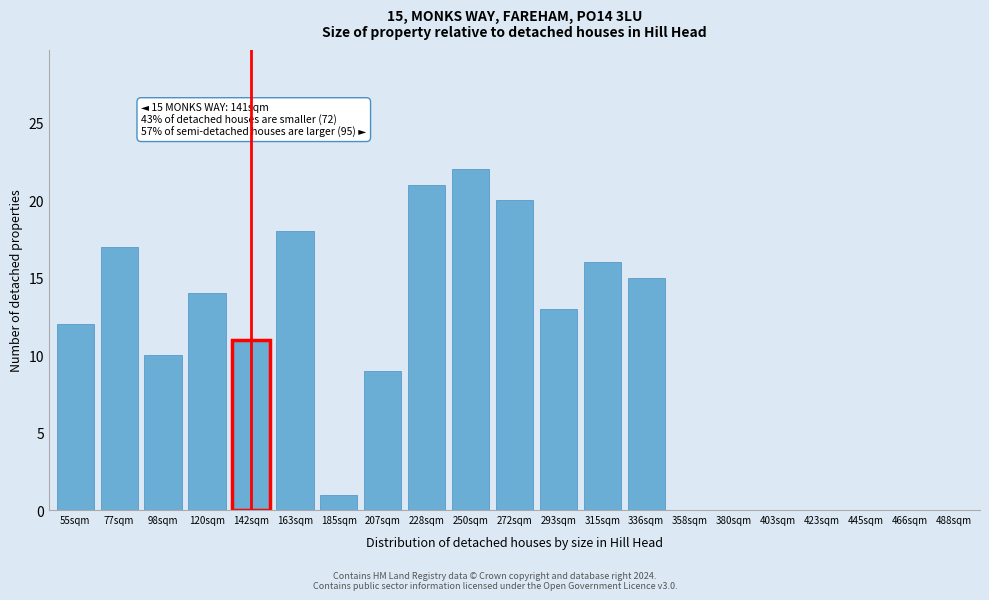

Reading right to left, what are all the values shown in this chart?

488sqm=0	466sqm=0	445sqm=0	423sqm=0	403sqm=0	380sqm=0	358sqm=0	336sqm=15	315sqm=16	293sqm=13	272sqm=20	250sqm=22	228sqm=21	207sqm=9	185sqm=1	163sqm=18	142sqm=11	120sqm=14	98sqm=10	77sqm=17	55sqm=12